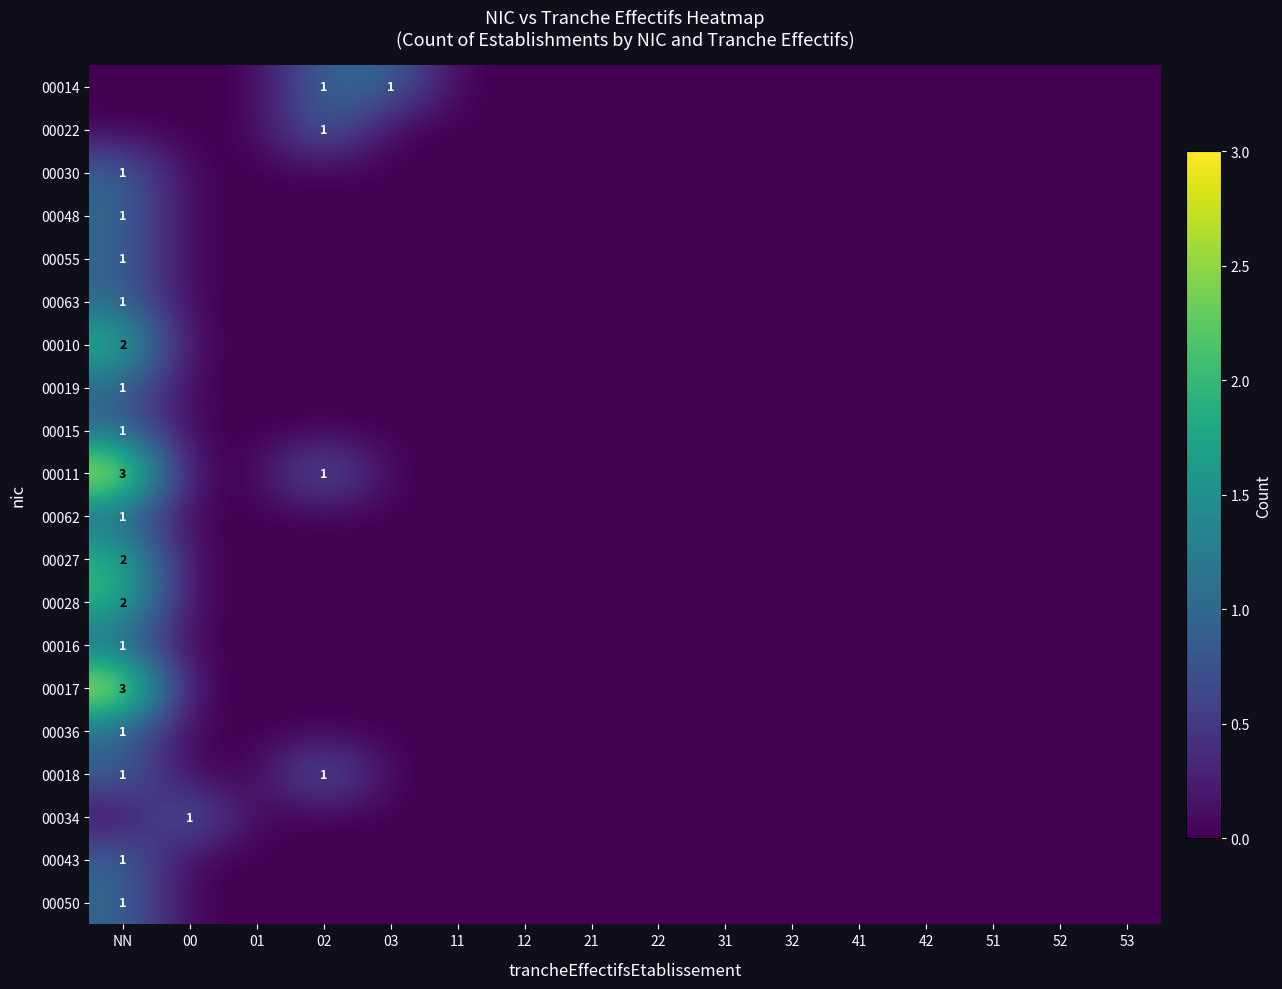

What is the difference between the maximum and minimum values in the 00036 series?

1